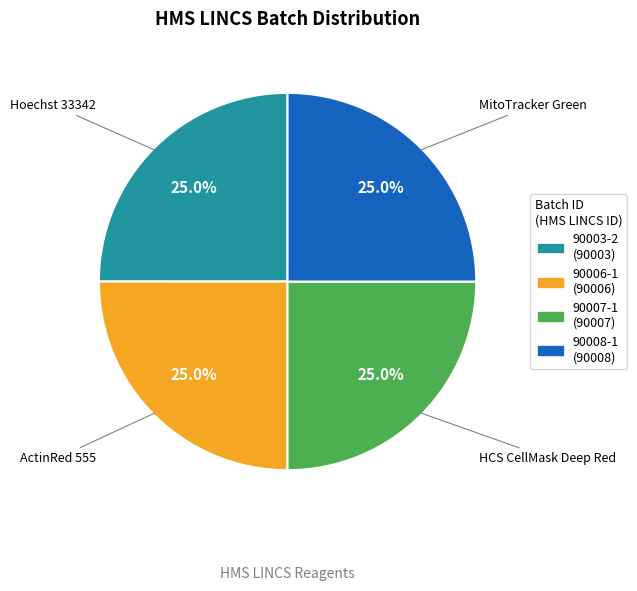

The 90007-1 slice represents 40% of the pie. True or false?

False